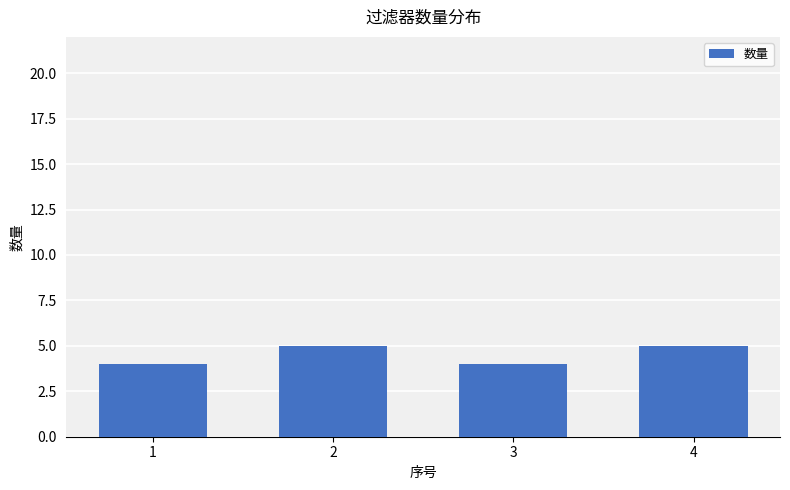

What is the change in value from 1 to 2?

+1